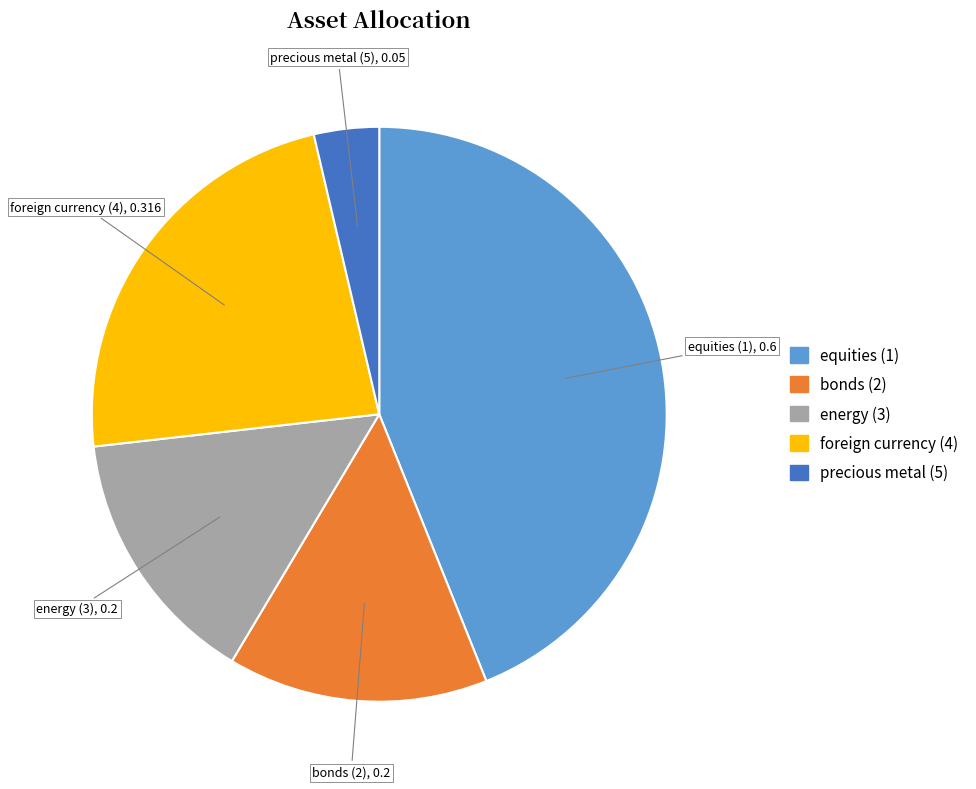

Does any single category account for the majority?

No